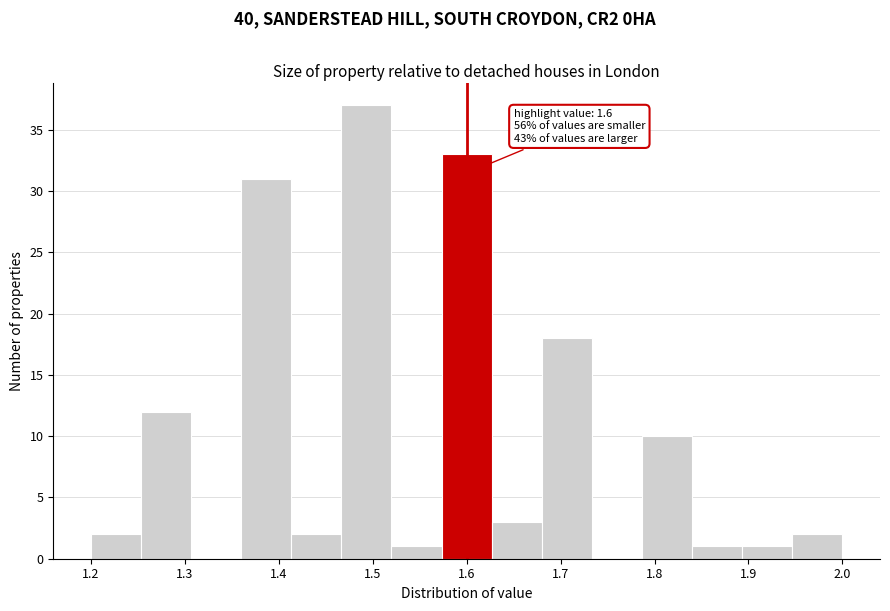

Over which range of the x-axis is the bar tallest?

1.47 to 1.52